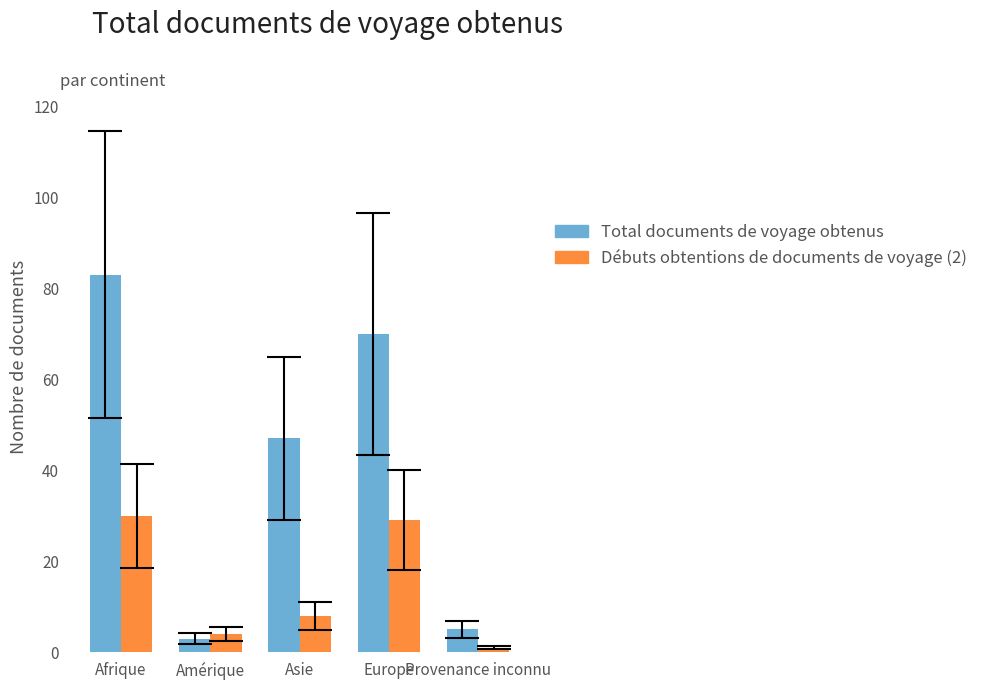

Reading left to right, transcribe all the data shown in this chart.

Total documents de voyage obtenus: 83	3	47	70	5
Débuts obtentions de documents de voyage (2): 30	4	8	29	1